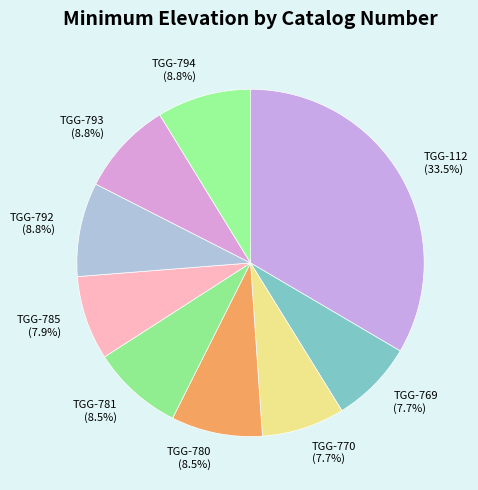

Is the sum of TGG-794 and TGG-792 greater than half?

No